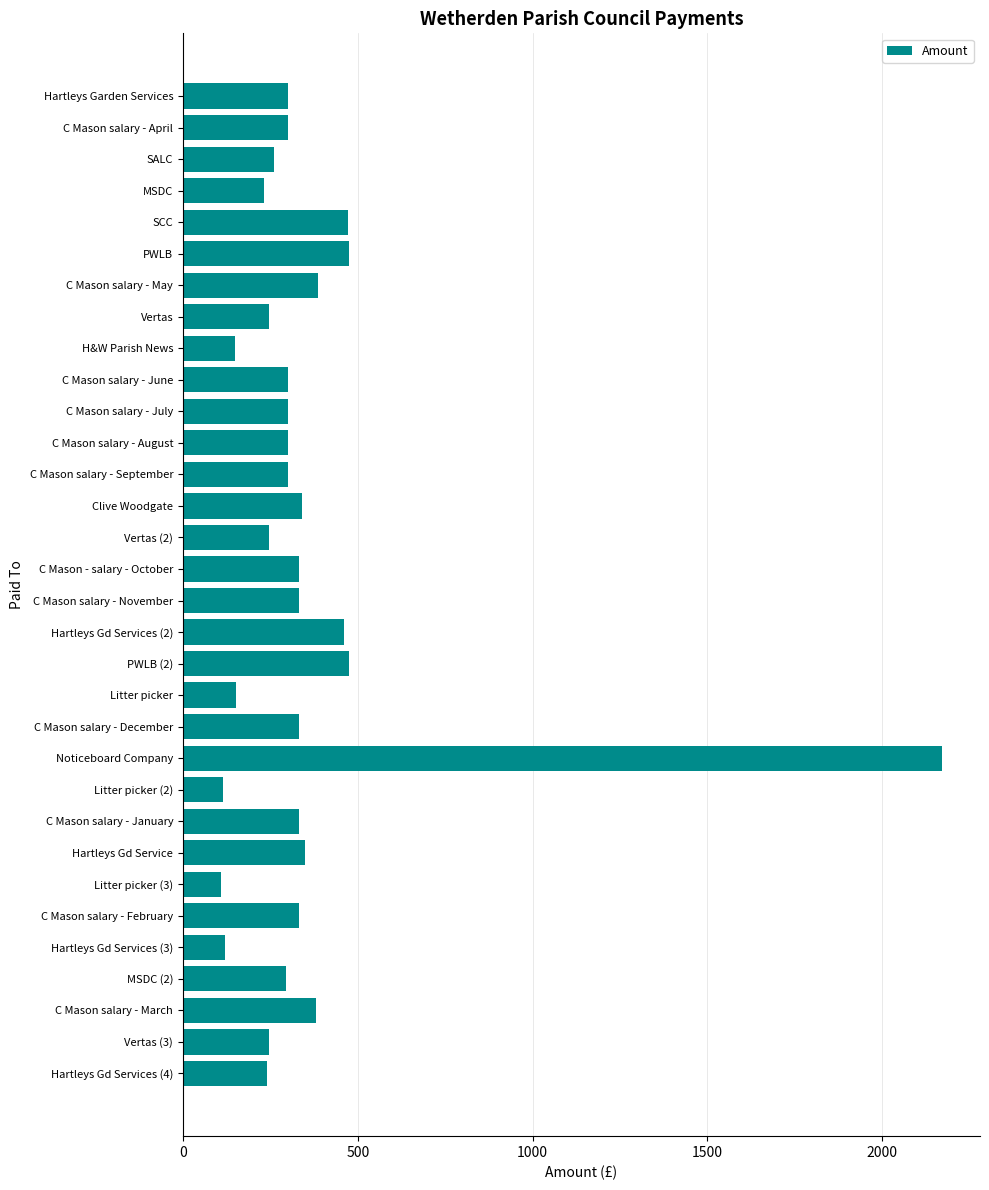

What is the sum of all values?

11371.8